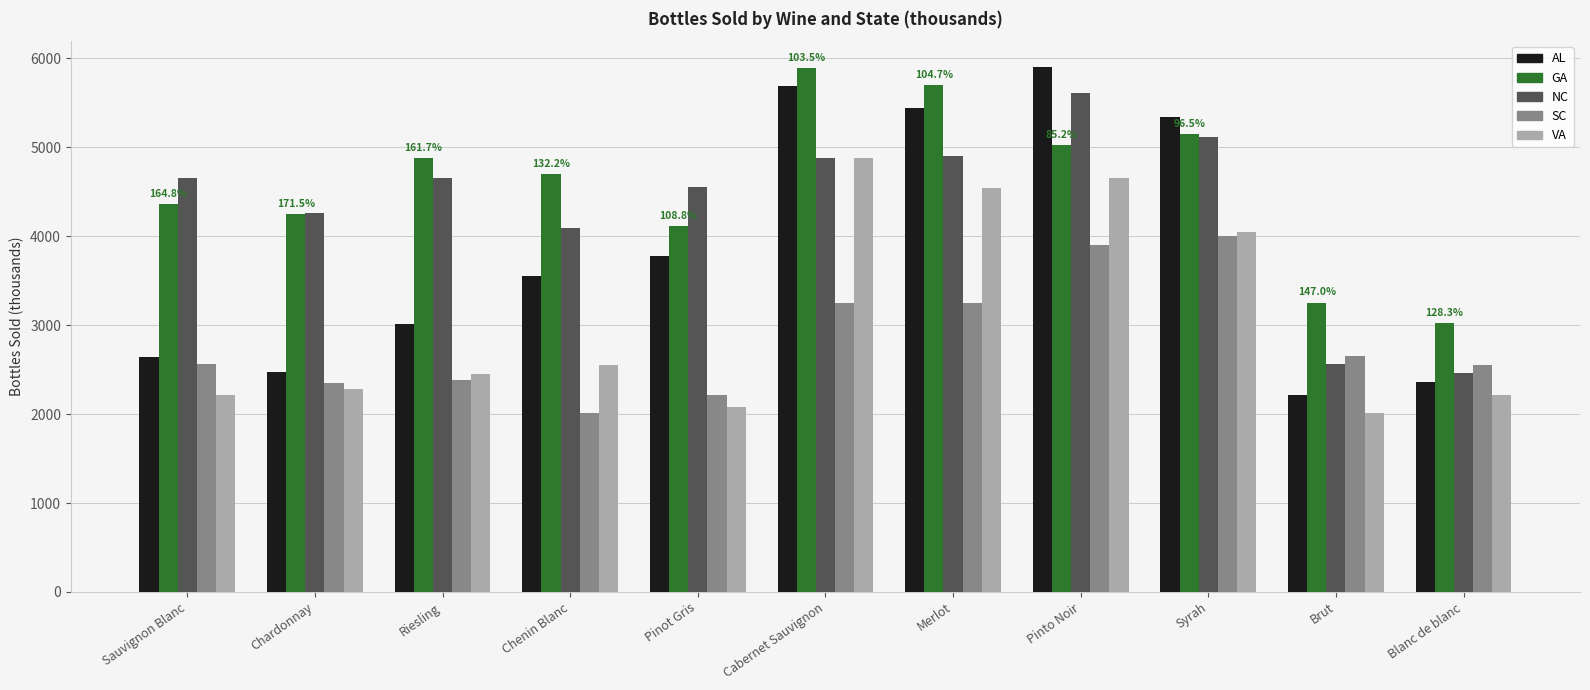

At which label is VA closest to 3446?

Syrah